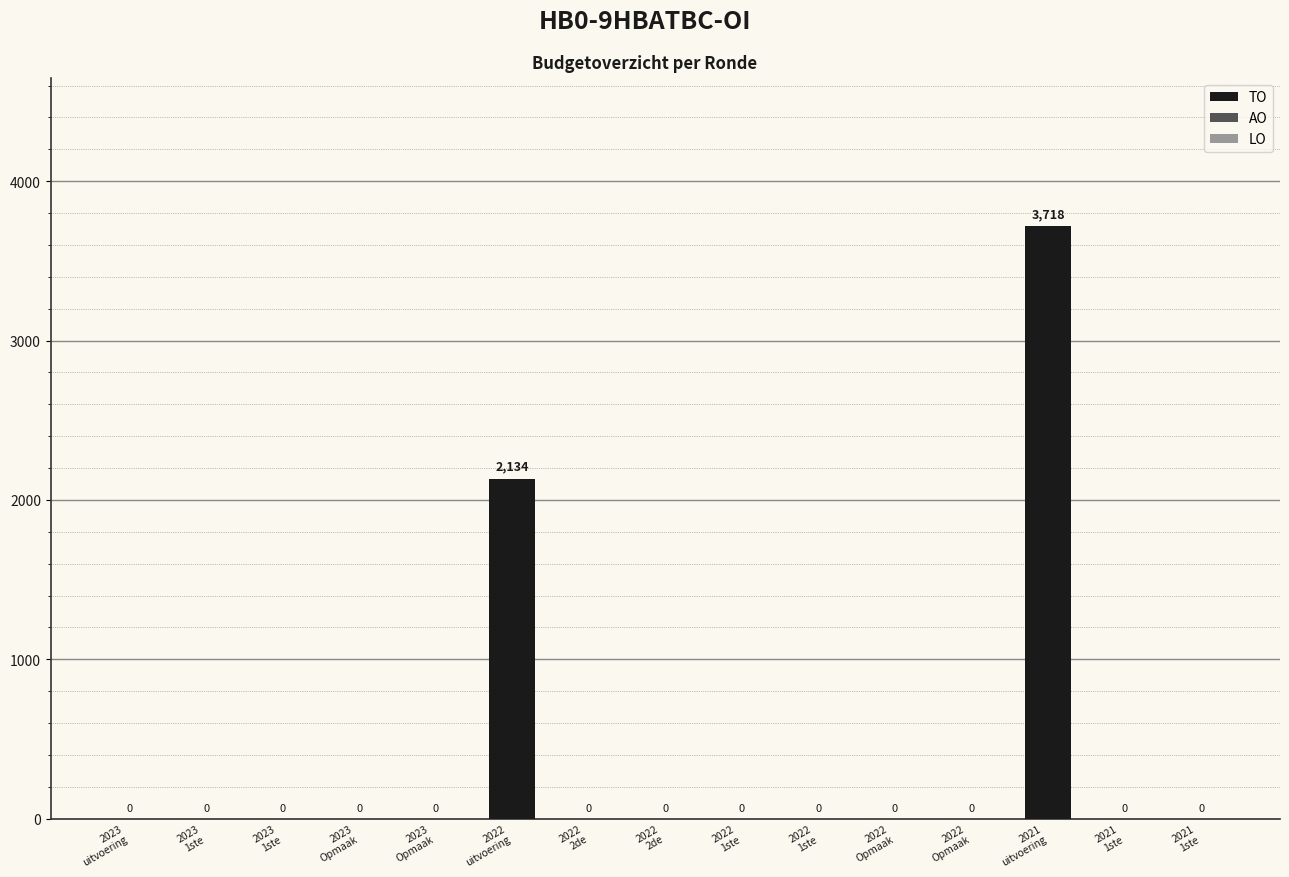

Are the bars horizontal?

No